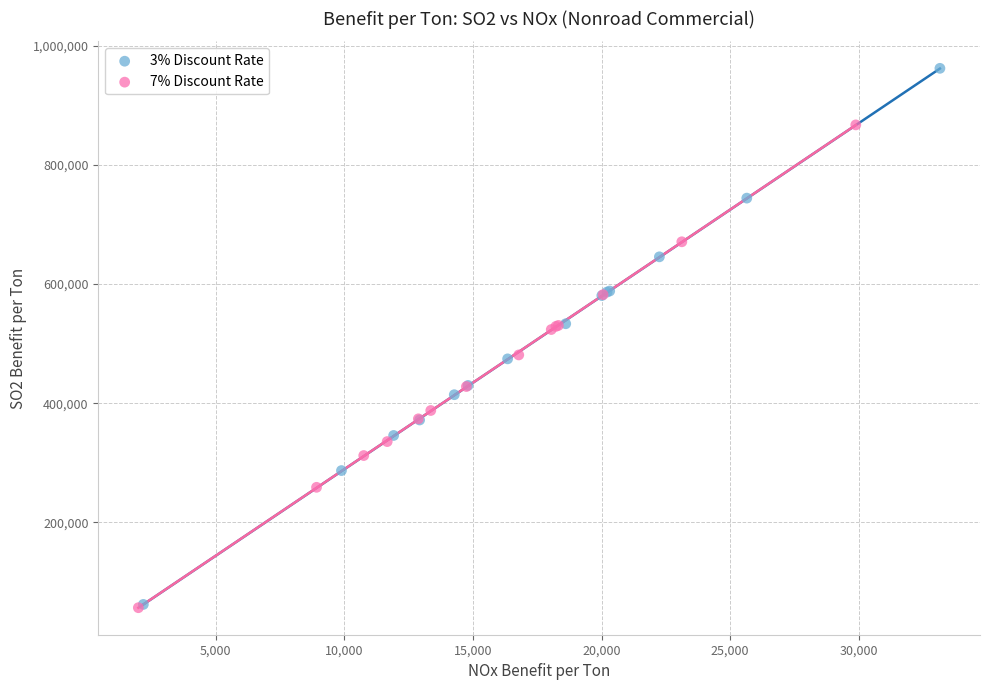

Which series has the largest Y range (max minus min)?

3% Discount Rate